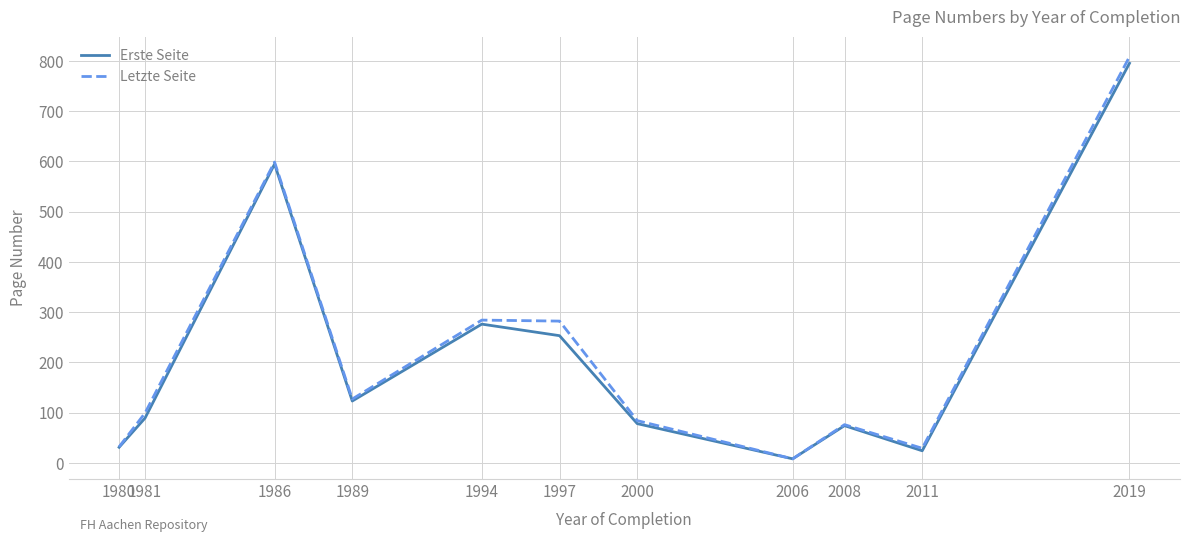

What is the total value across all series at 1989?

250.0